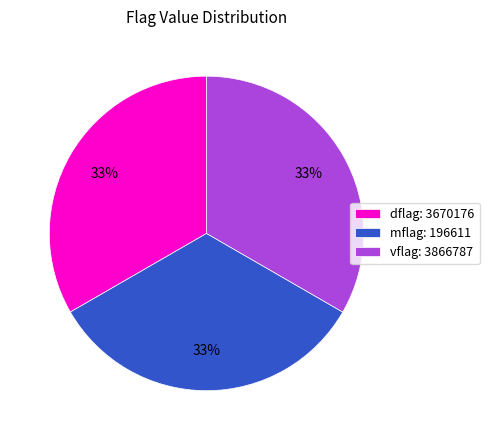

Do vflag: 3866787 and dflag: 3670176 together represent more than half of the pie?

Yes